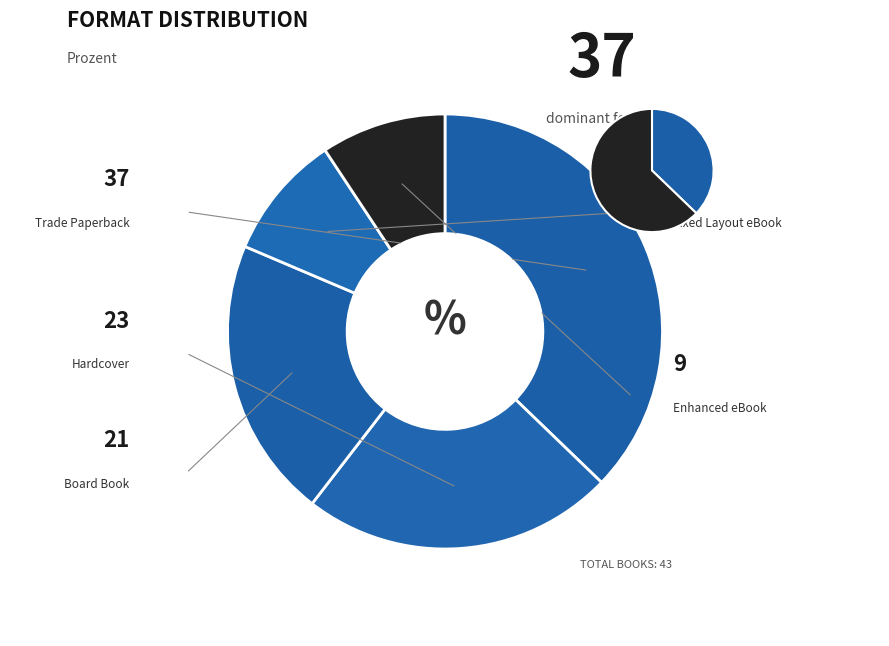

True or false: Trade Paperback accounts for 37% of the total.

True